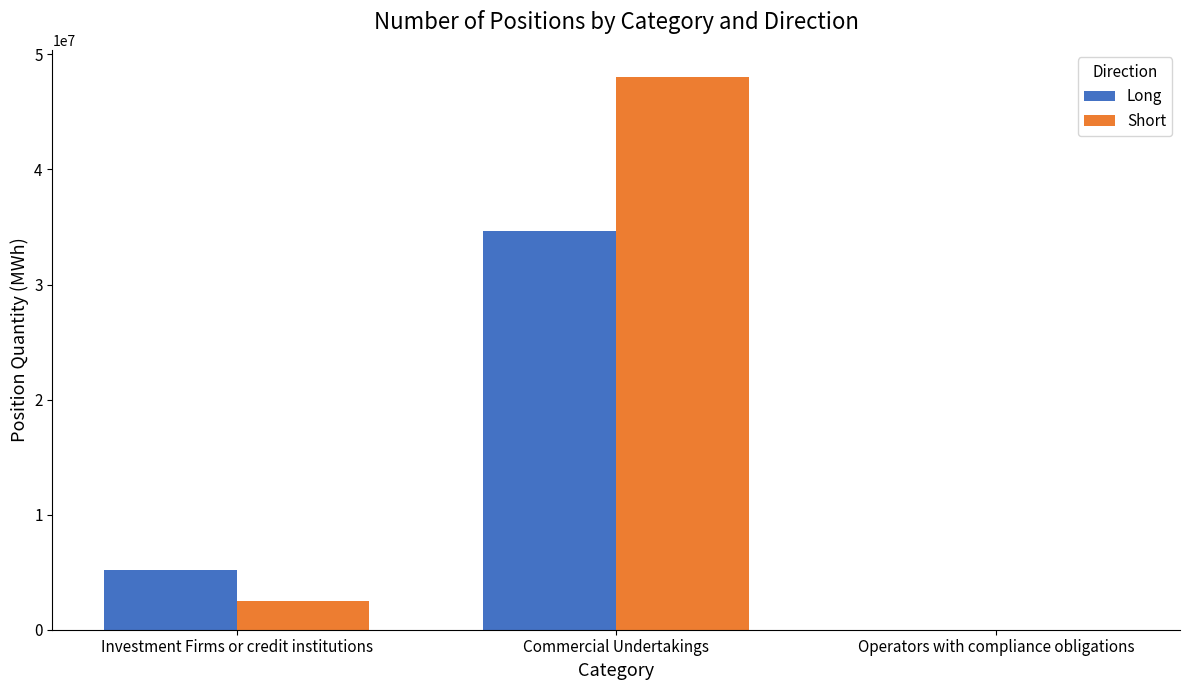

Is the value of Short at Investment Firms or credit institutions greater than the value of Long at Operators with compliance obligations?

Yes